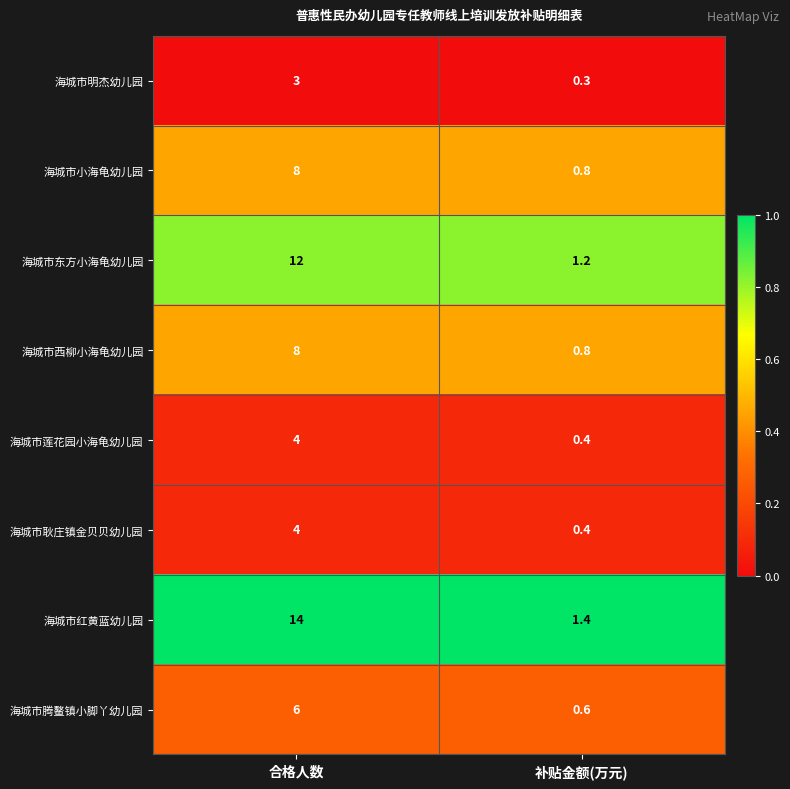

What is the spread (max minus min) of values at 合格人数?

11.0